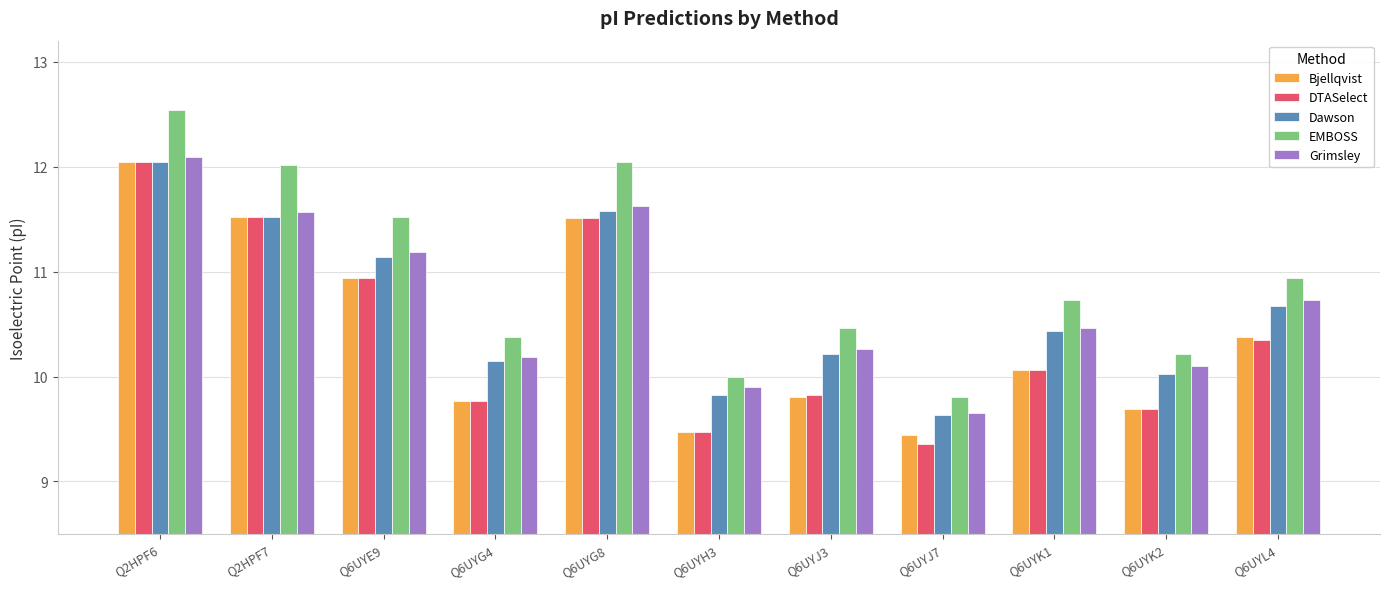

What is the difference between the highest and lowest values at Q6UYH3?

0.5